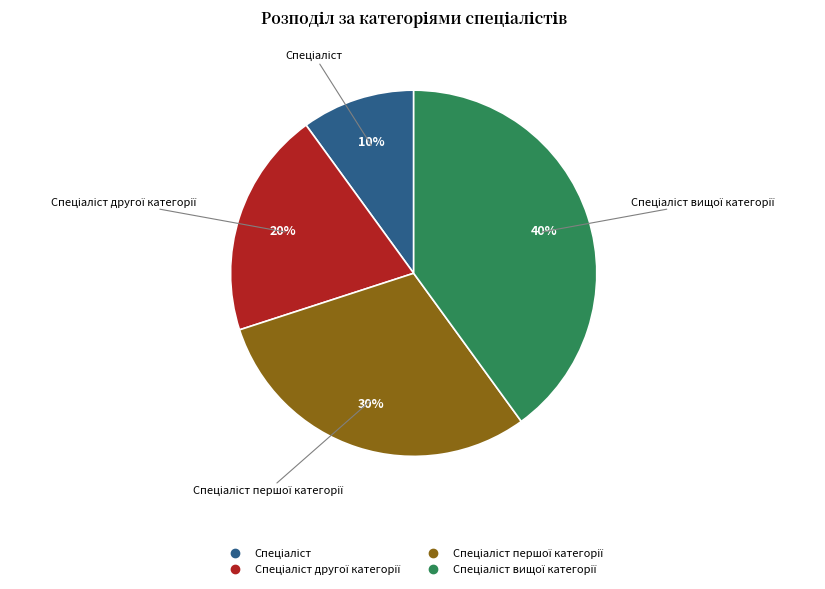

Is there any slice that represents more than half of the pie?

No